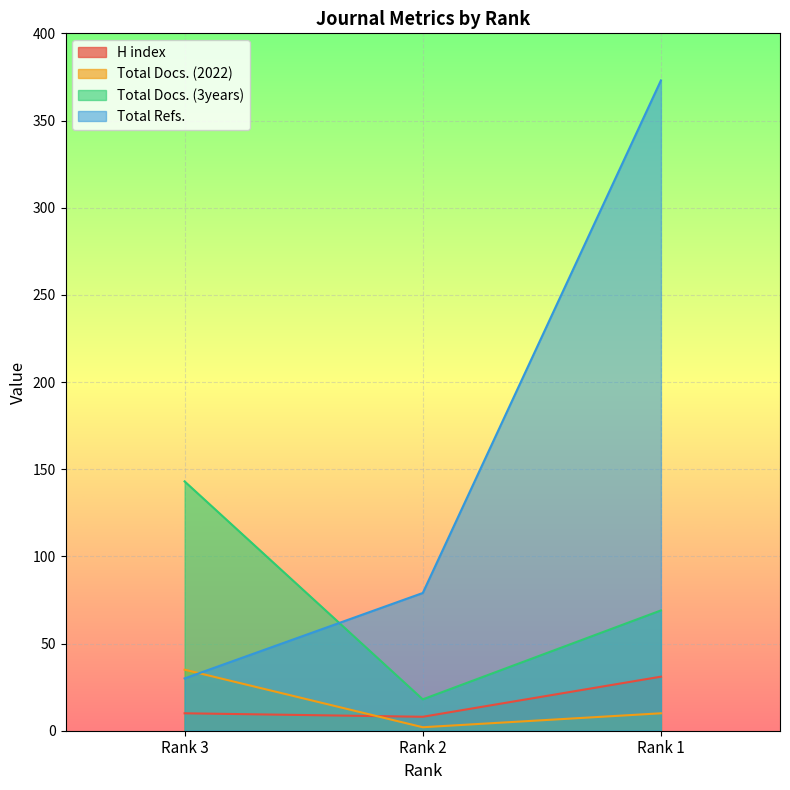

Where is Total Docs. (2022) nearest to the value 18?

Rank 1